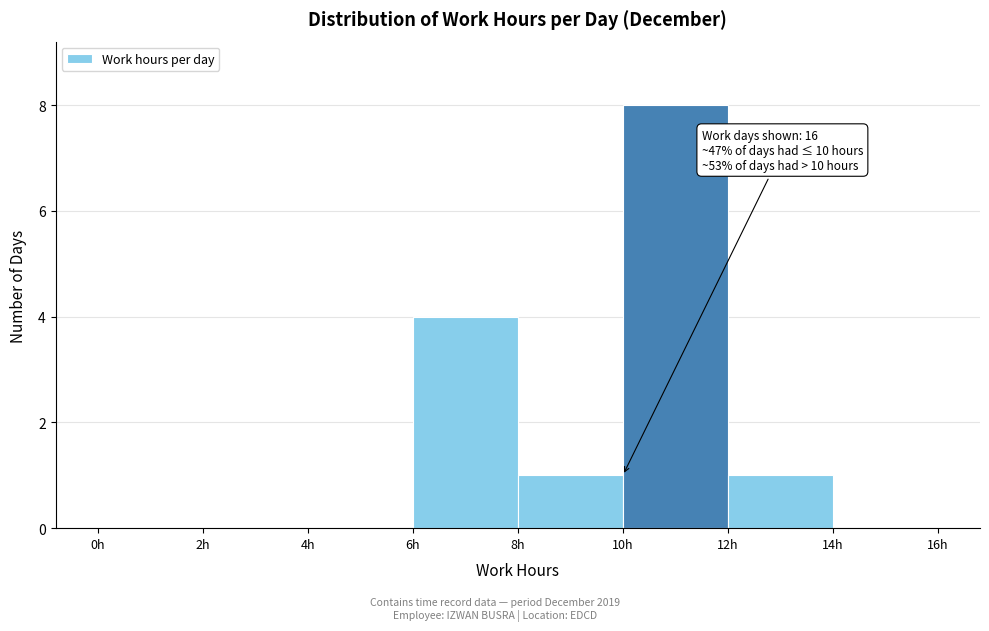

Over which range of the x-axis is the bar tallest?

10 to 12